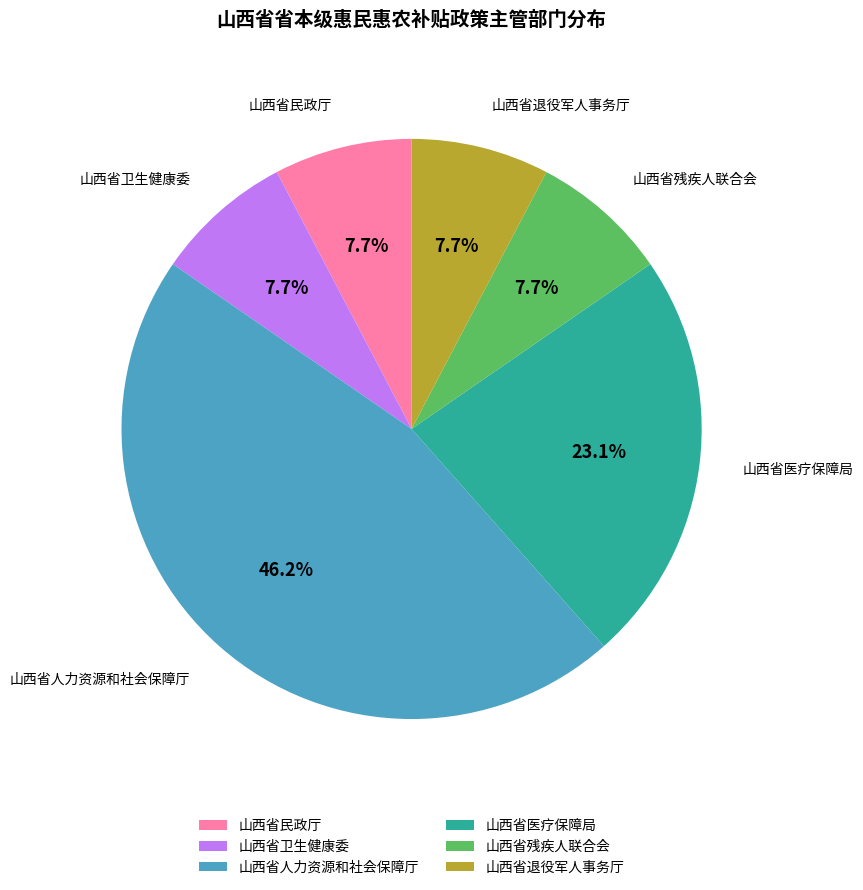

What is the largest slice in the pie chart?

山西省人力资源和社会保障厅